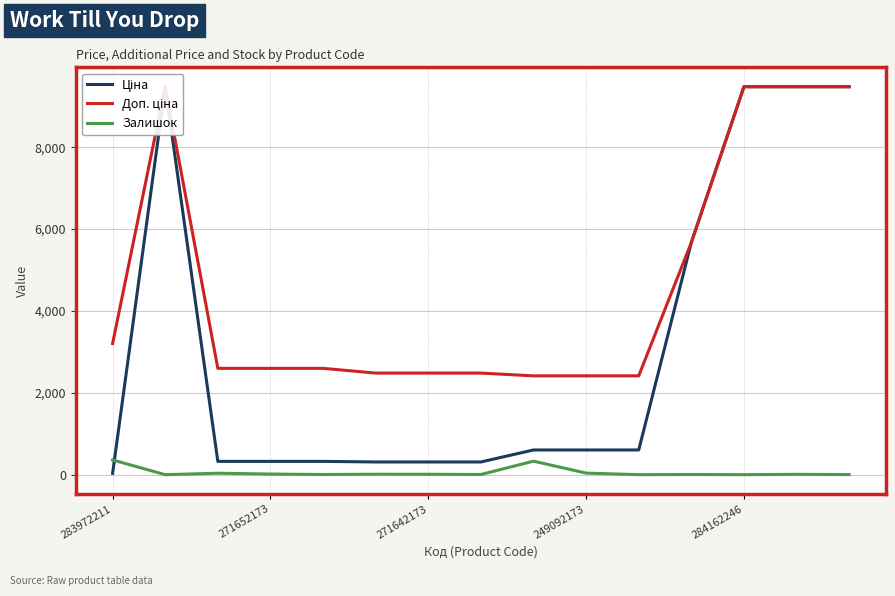

How many categories are shown in the chart?

15